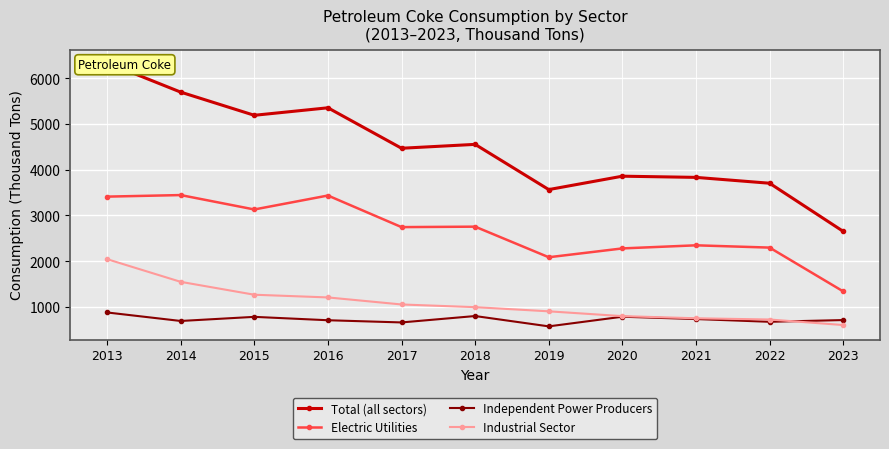

Reading left to right, extract all data points from this chart.

Total (all sectors): 6338	5695	5188	5352	4467	4552	3563	3856	3830	3702	2649
Electric Utilities: 3409	3443	3128	3433	2742	2752	2083	2276	2344	2294	1336
Independent Power Producers: 875	689	779	705	657	797	571	782	731	671	709
Industrial Sector: 2041	1545	1263	1204	1050	991	900	795	748	721	600